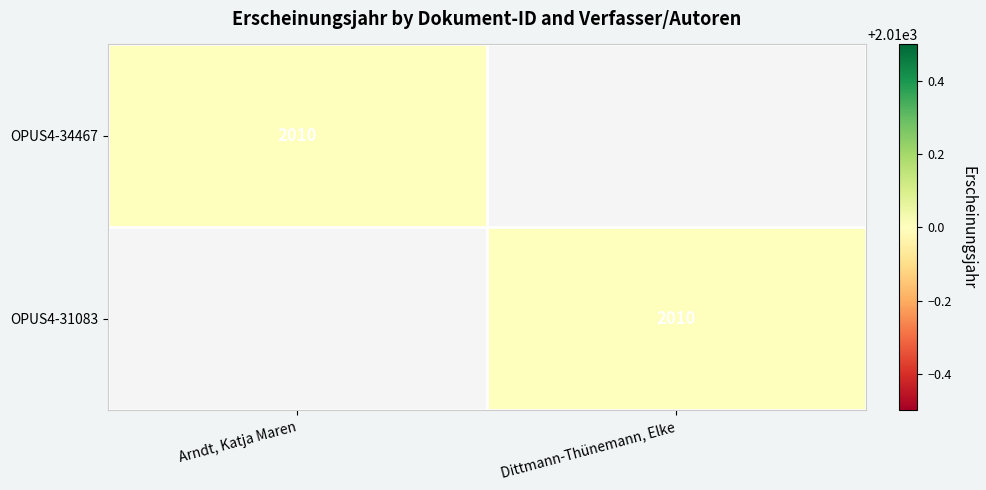

Is it true that OPUS4-31083 equals 3298 at Dittmann-Thünemann, Elke?

False